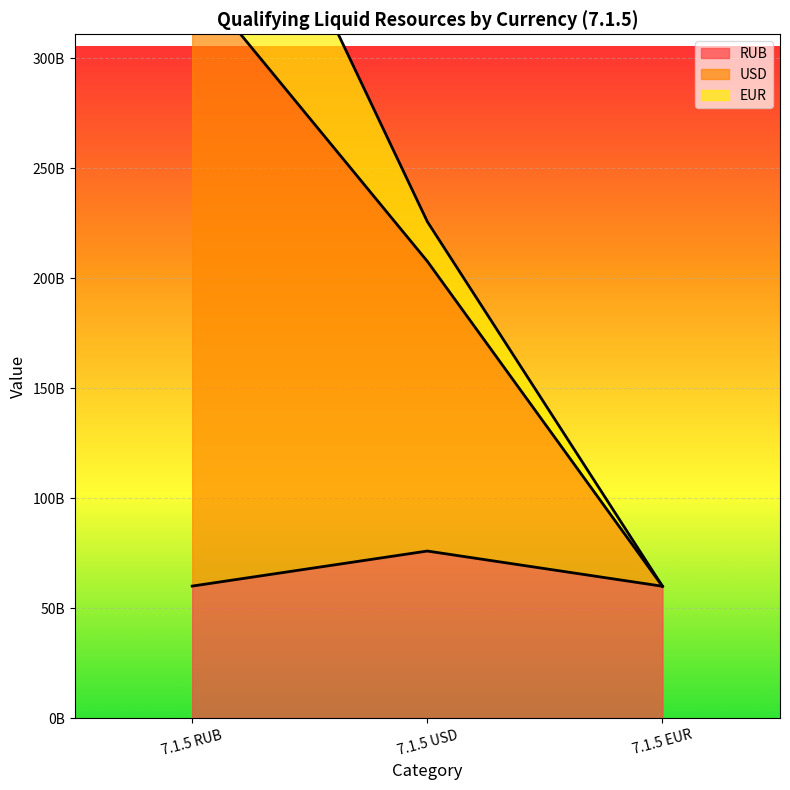

The value of USD at 7.1.5 USD is 127610175898.9. True or false?

False